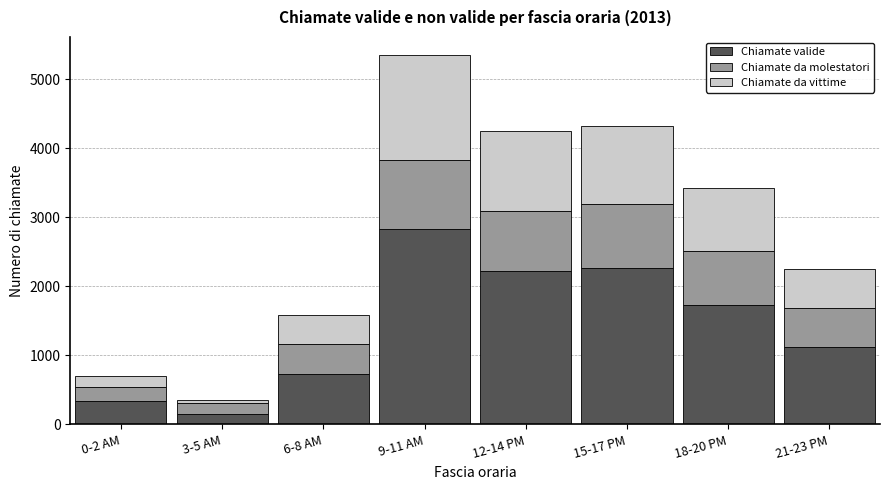

Reading left to right, what are the values for Chiamate valide?

0-2 AM=340	3-5 AM=157	6-8 AM=731	9-11 AM=2825	12-14 PM=2220	15-17 PM=2268	18-20 PM=1723	21-23 PM=1123